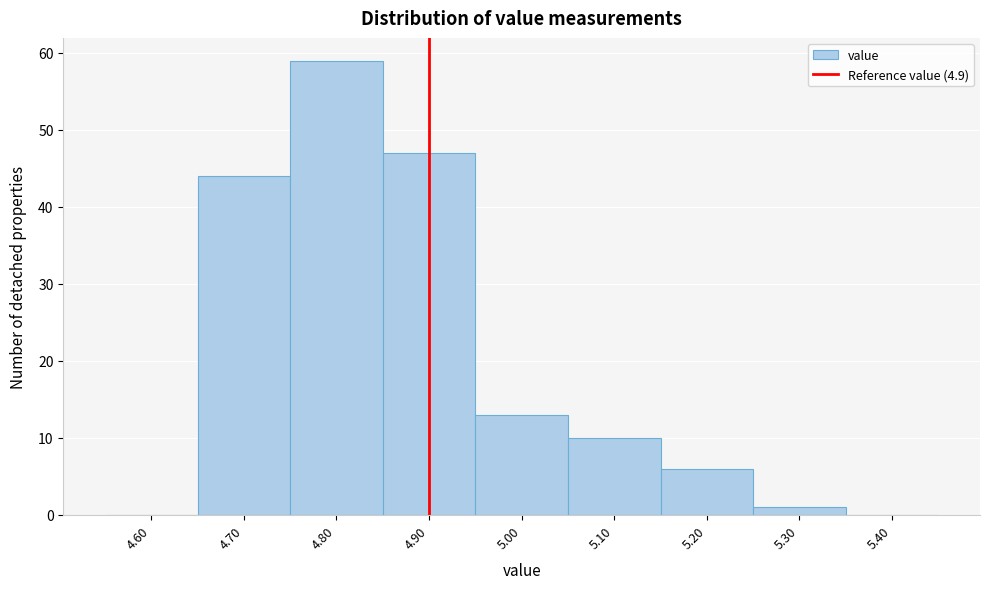

Which range on the x-axis has the tallest bar?

4.75 to 4.85